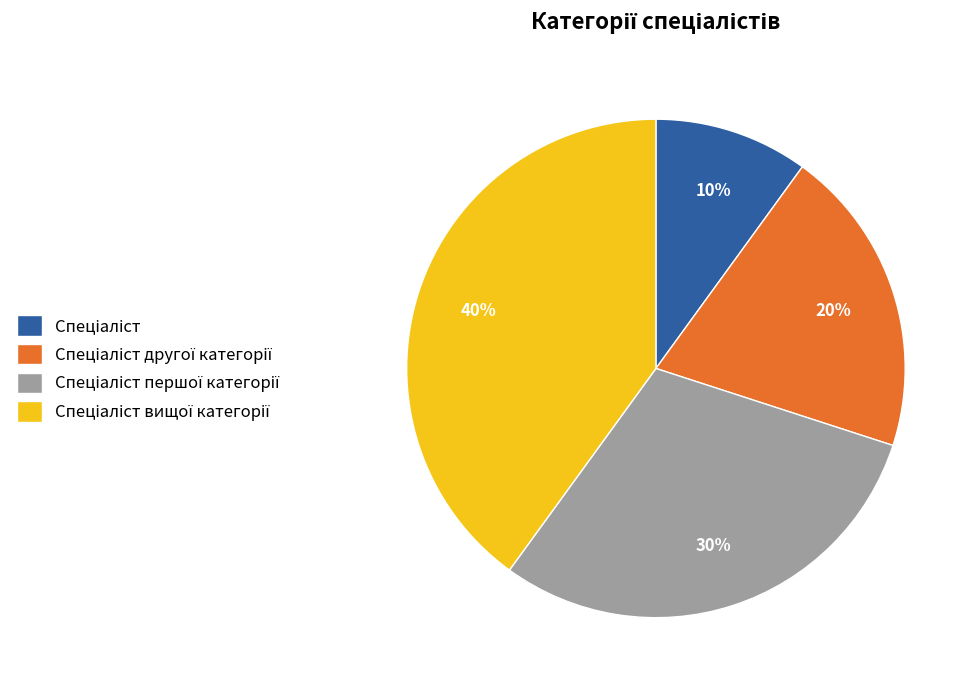

Is there a majority slice in this chart?

No